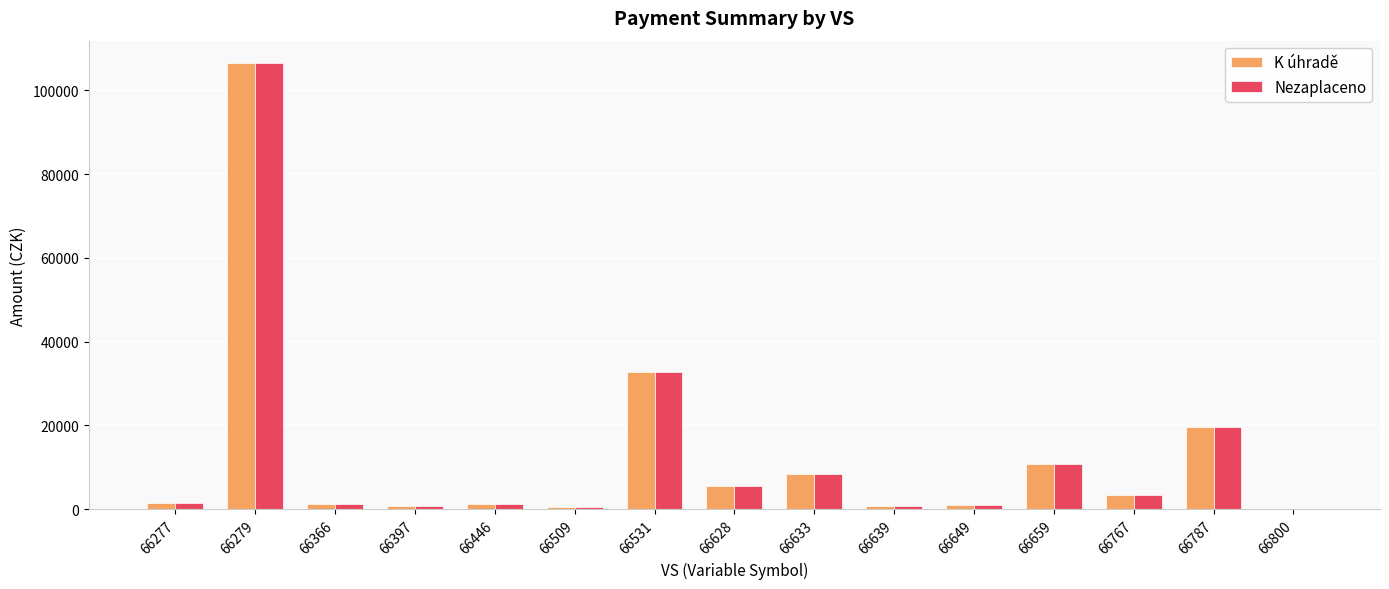

How many series are shown in this chart?

2